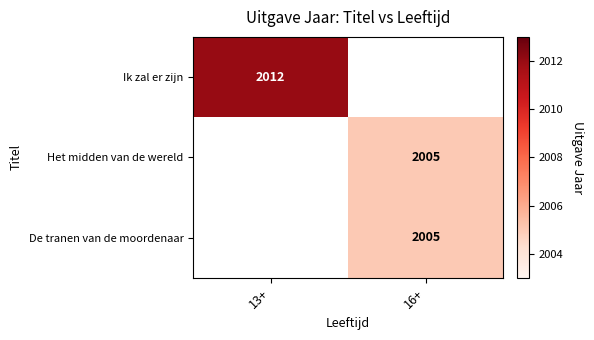

The value of De tranen van de moordenaar at 16+ is 2005. True or false?

True